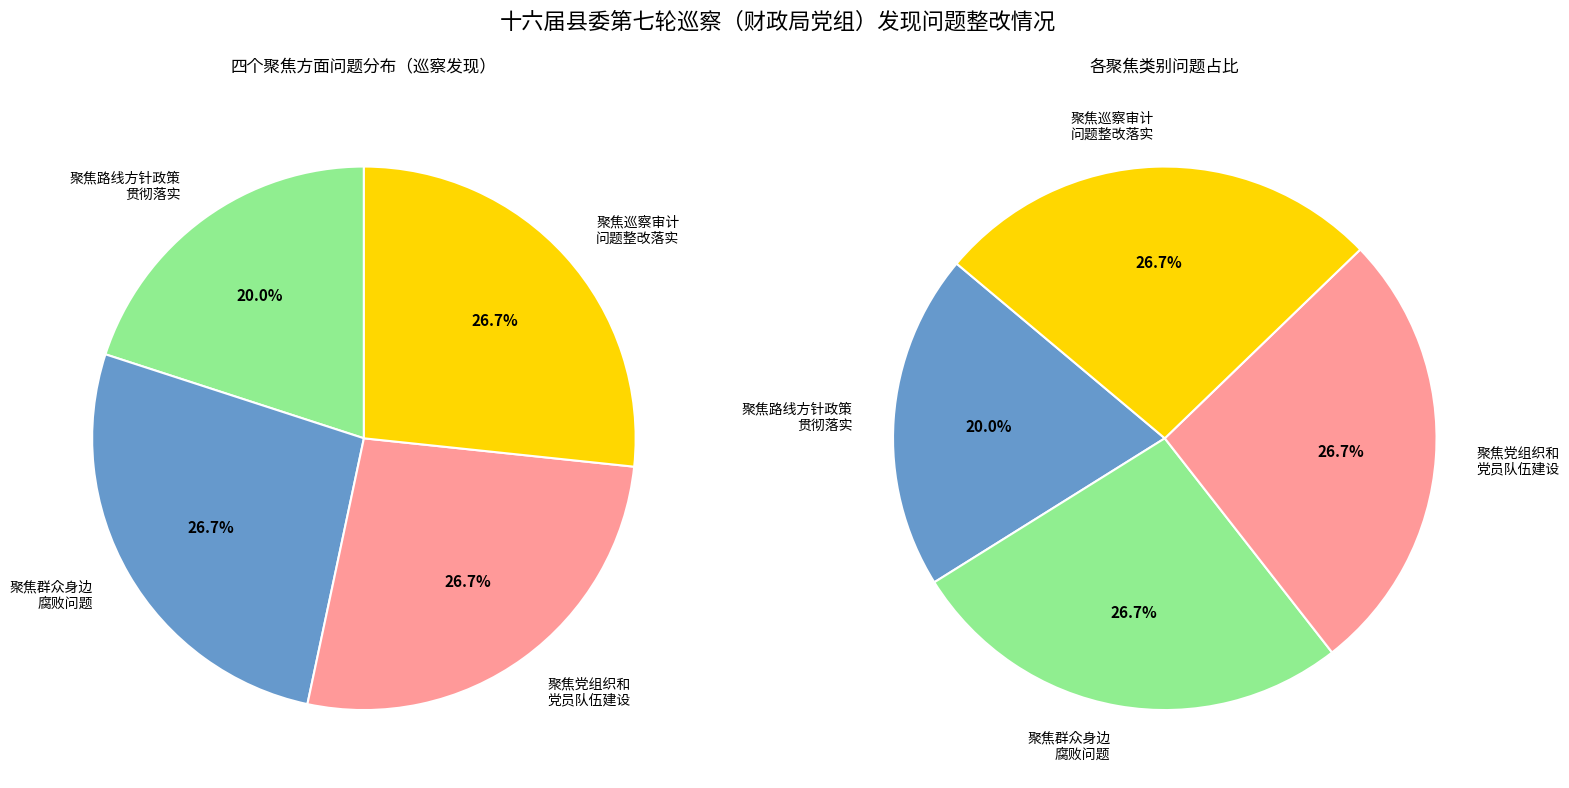

To the nearest percent, what portion does 聚焦群众身边腐败问题和不正之风以及群众反映强烈的问题 represent?

27%